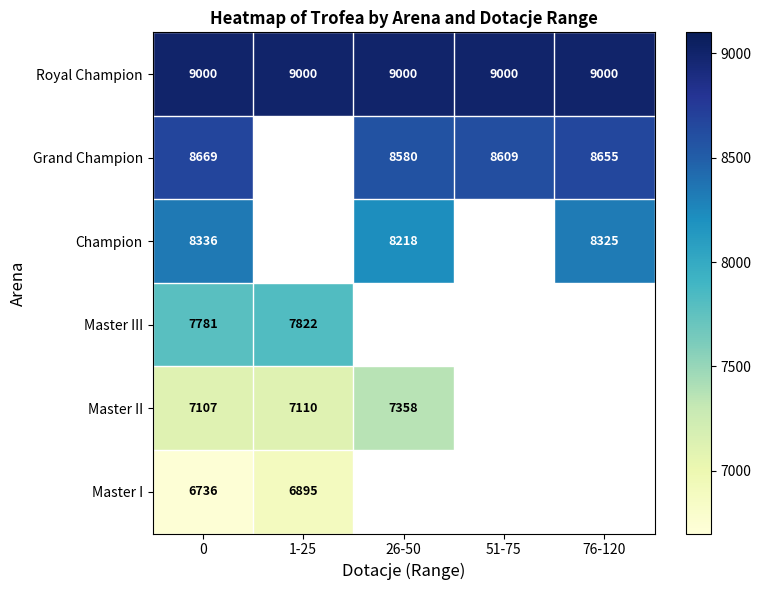

What is the maximum value shown in the chart?

9000.0